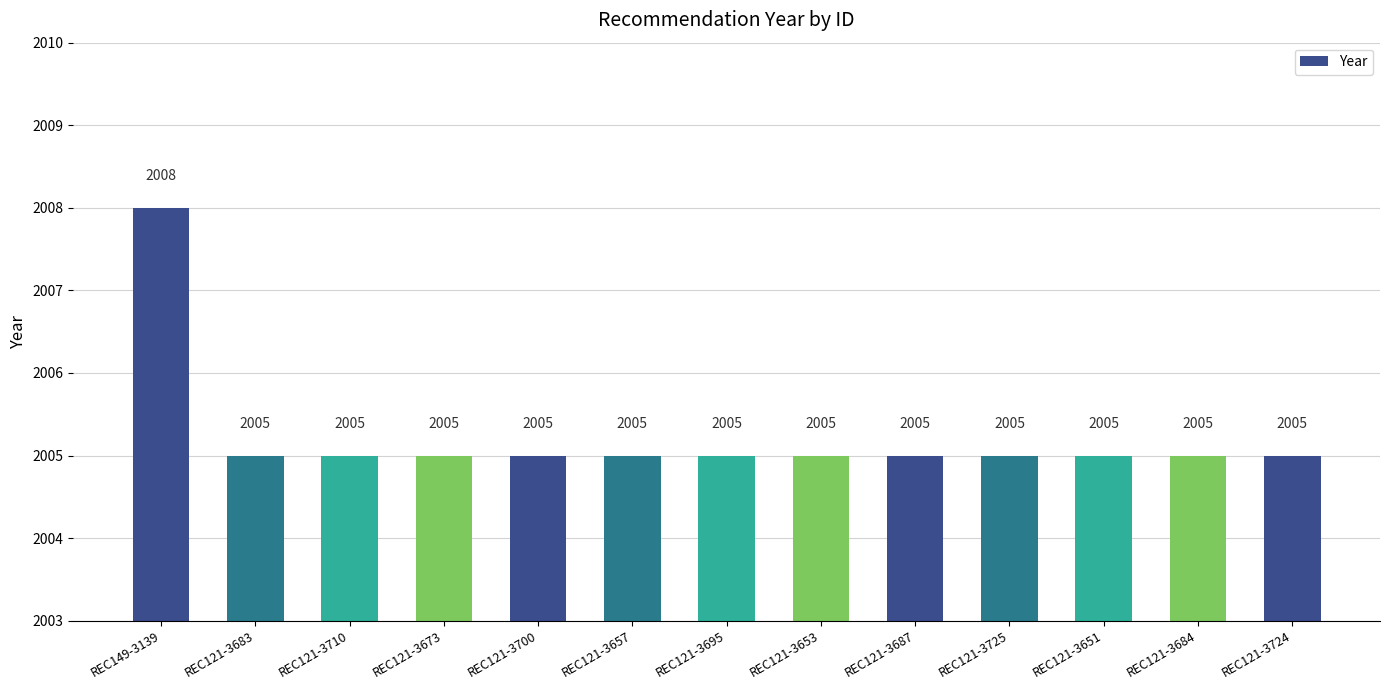

How many series are shown in this chart?

1